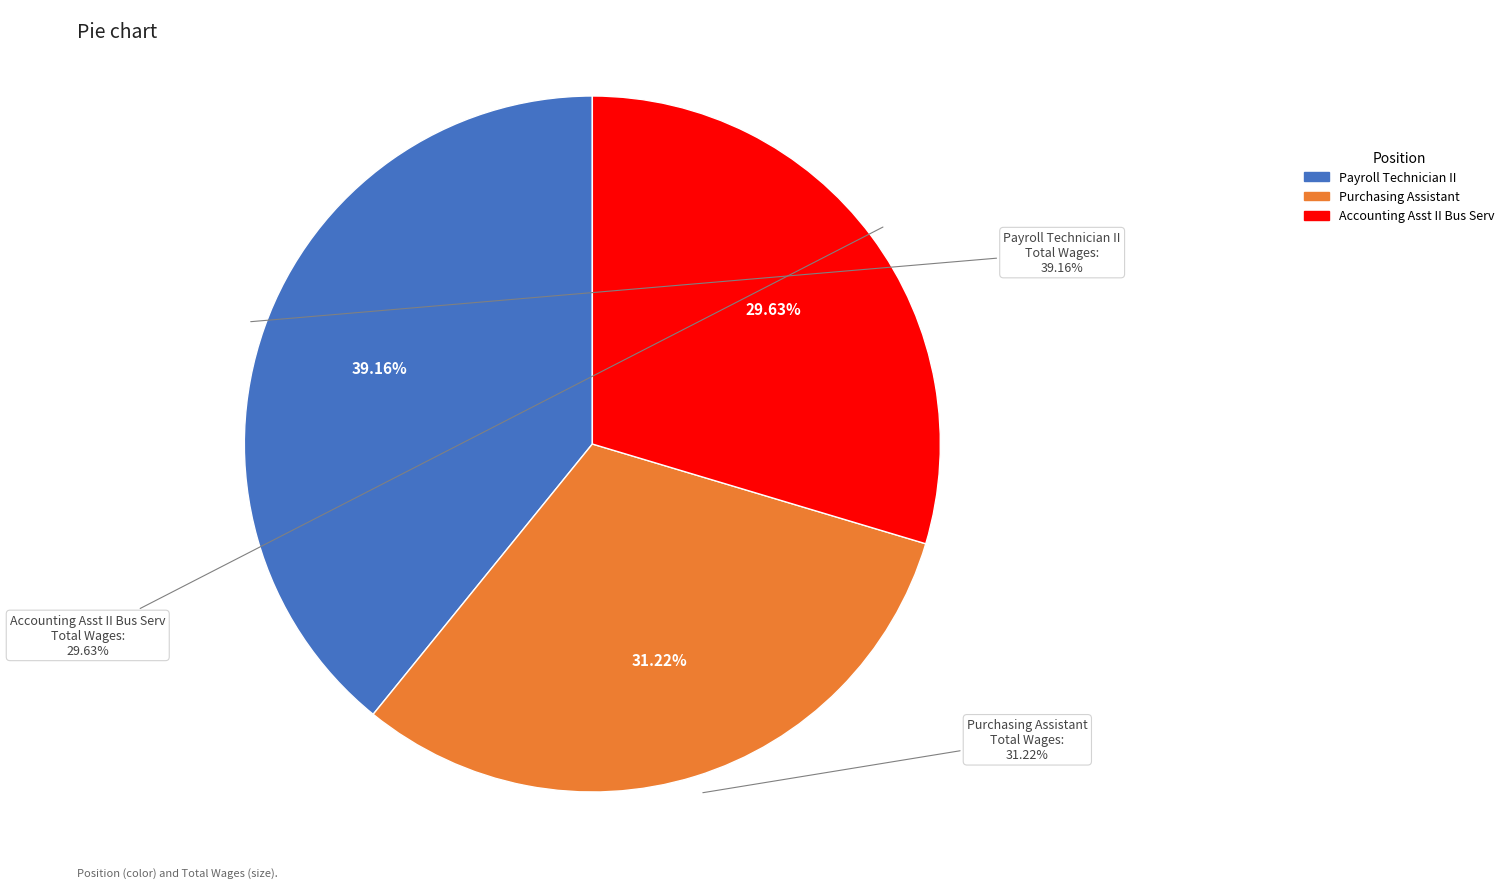

To the nearest percent, what is the difference between the largest and smallest slice percentages?

10%